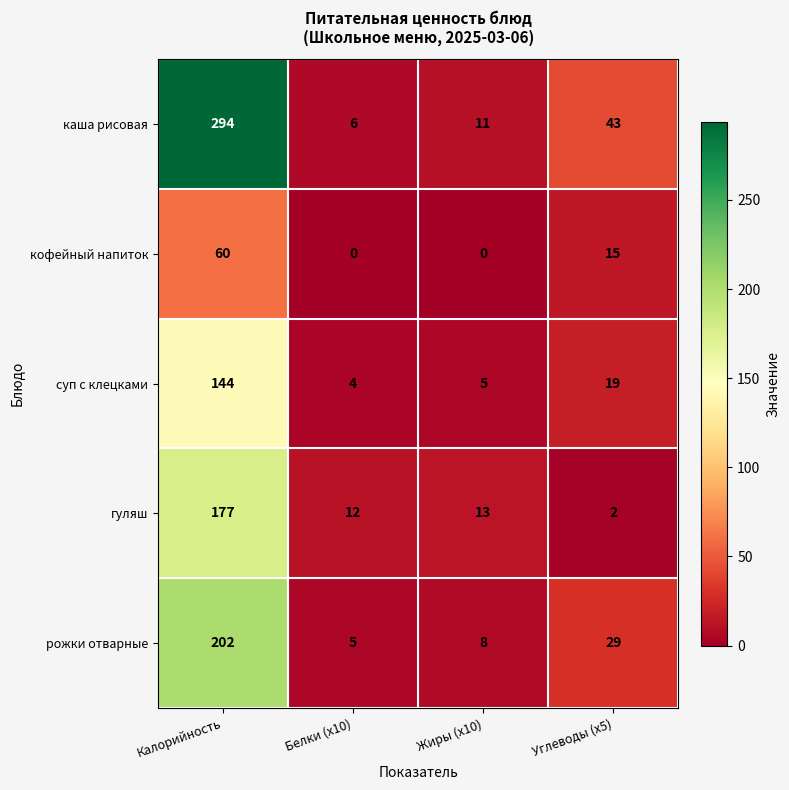

What is the difference between the highest and lowest values at Жиры (x10)?

13